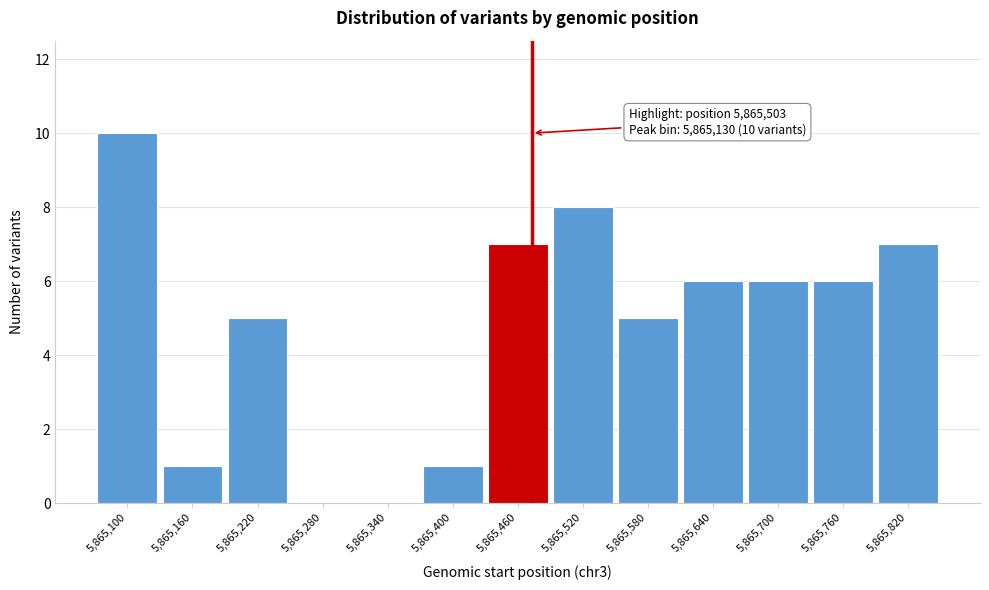

Reading left to right, what are all the values shown in this chart?

5,865,100=10	5,865,160=1	5,865,220=5	5,865,280=0	5,865,340=0	5,865,400=1	5,865,460=7	5,865,520=8	5,865,580=5	5,865,640=6	5,865,700=6	5,865,760=6	5,865,820=7